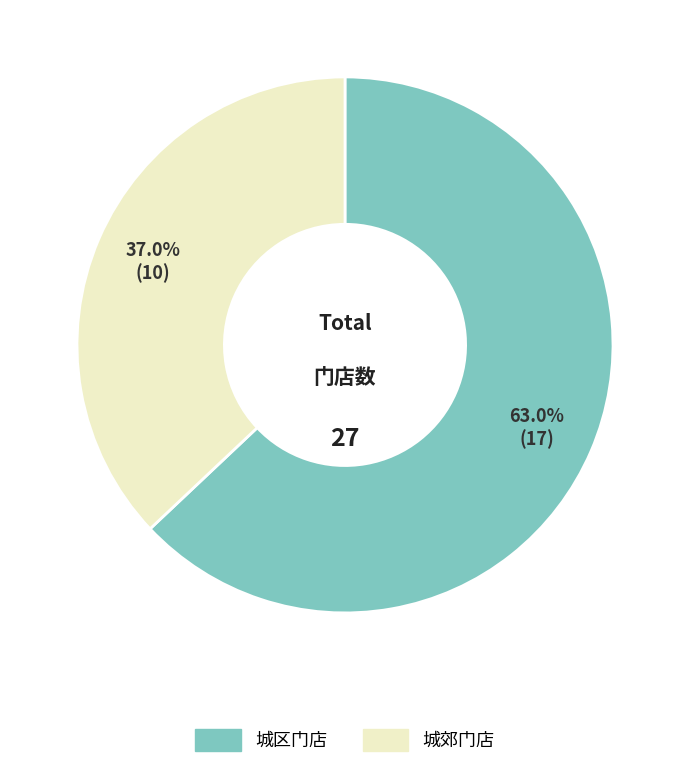

Is there a majority slice in this chart?

Yes